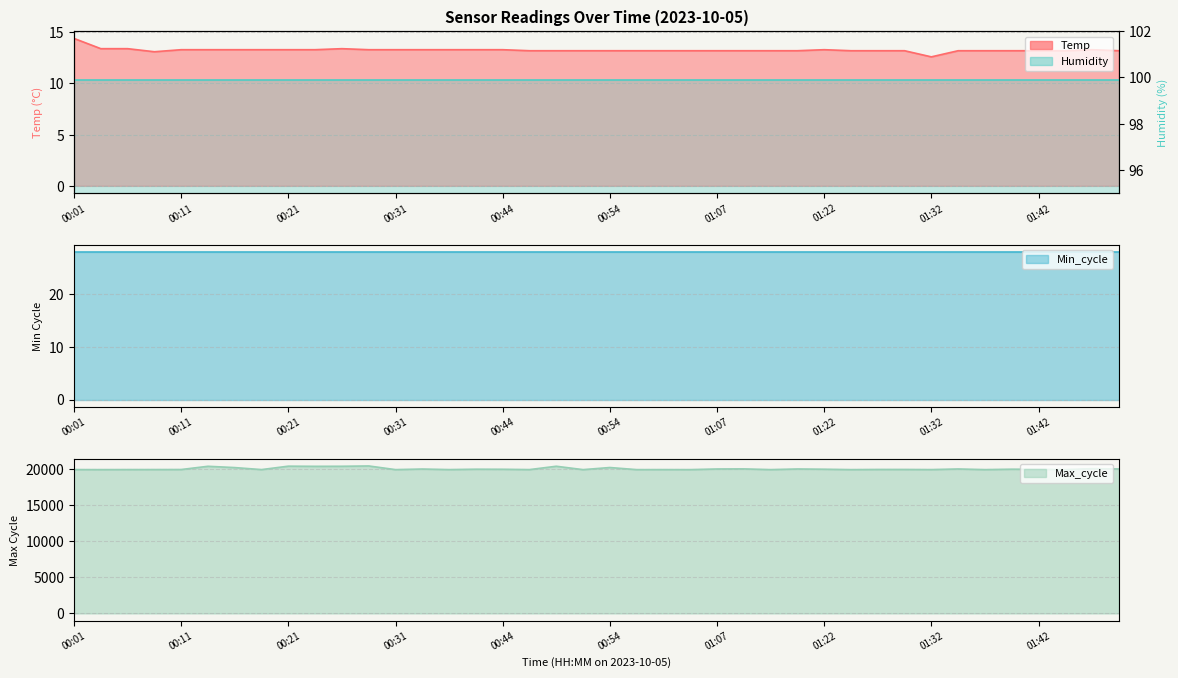

True or false: Temp has a value of 13.3 at 00:36.

True